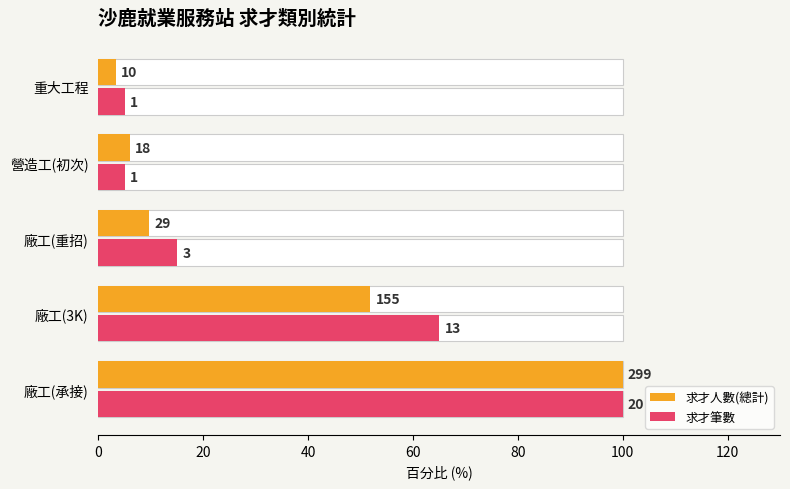

Rank the series at 重大工程 from highest to lowest value.

求才筆數, 求才人數(總計)